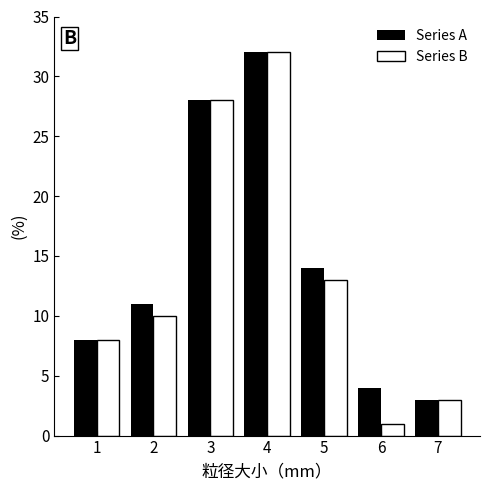

Reading left to right, what are all the values shown in this chart?

Series A: 8	11	28	32	14	4	3
Series B: 8	10	28	32	13	1	3